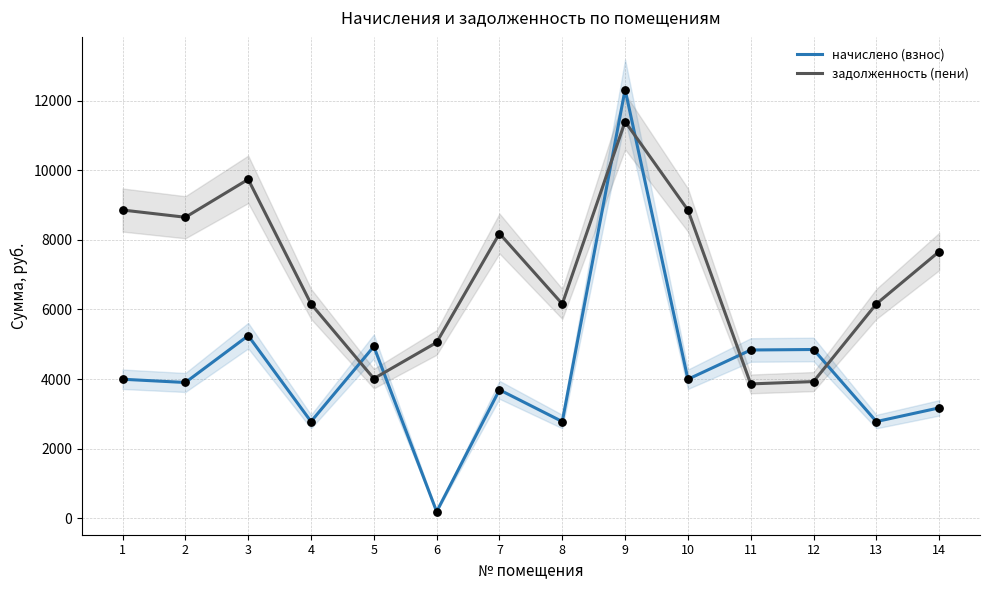

At how many categories does at least one series exceed 9334?

2